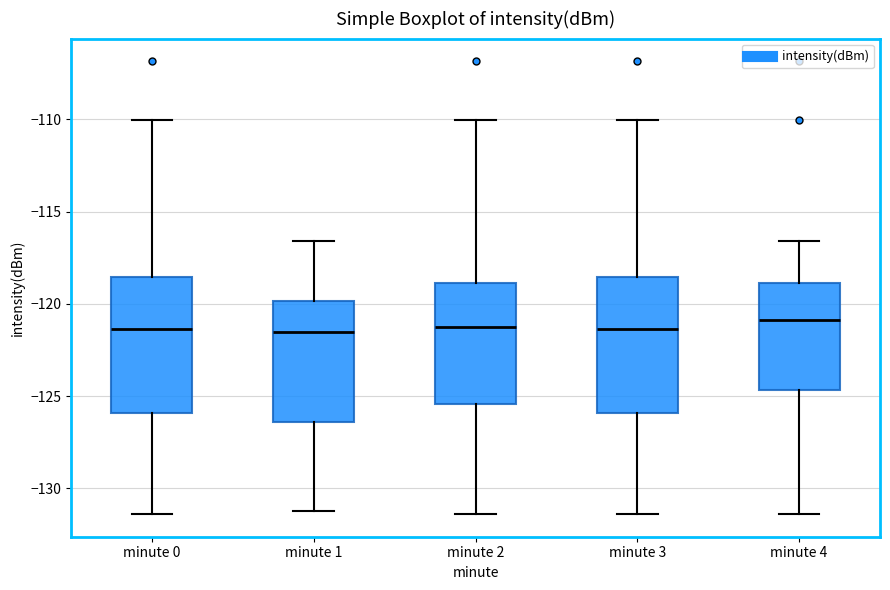

Where does the lower whisker of the box for minute 3 end on the y-axis? The values are not printed on the chart, so give them approximately, as read against the axis.

-131.5